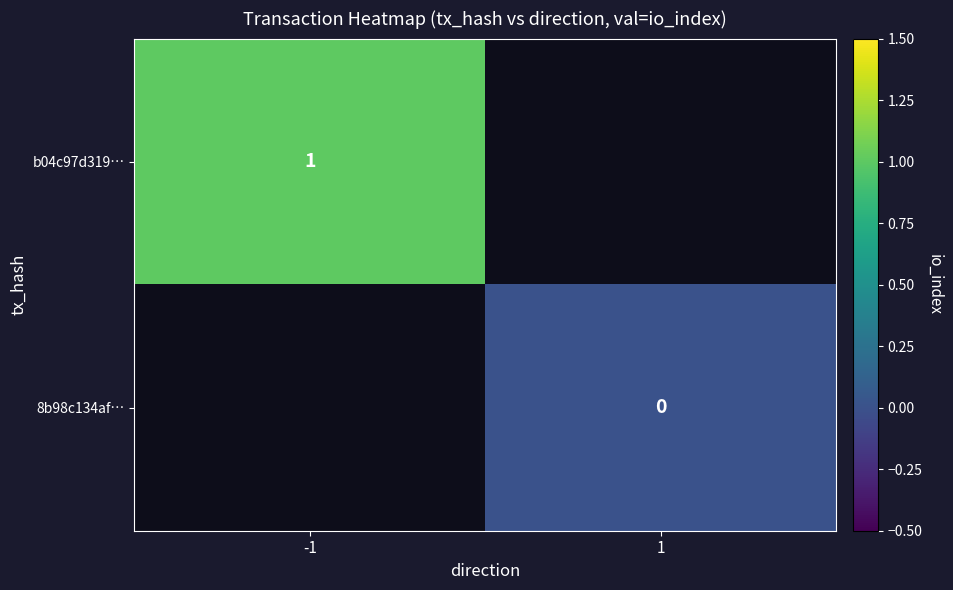

True or false: b04c97d319… has a value of 1 at -1.

True